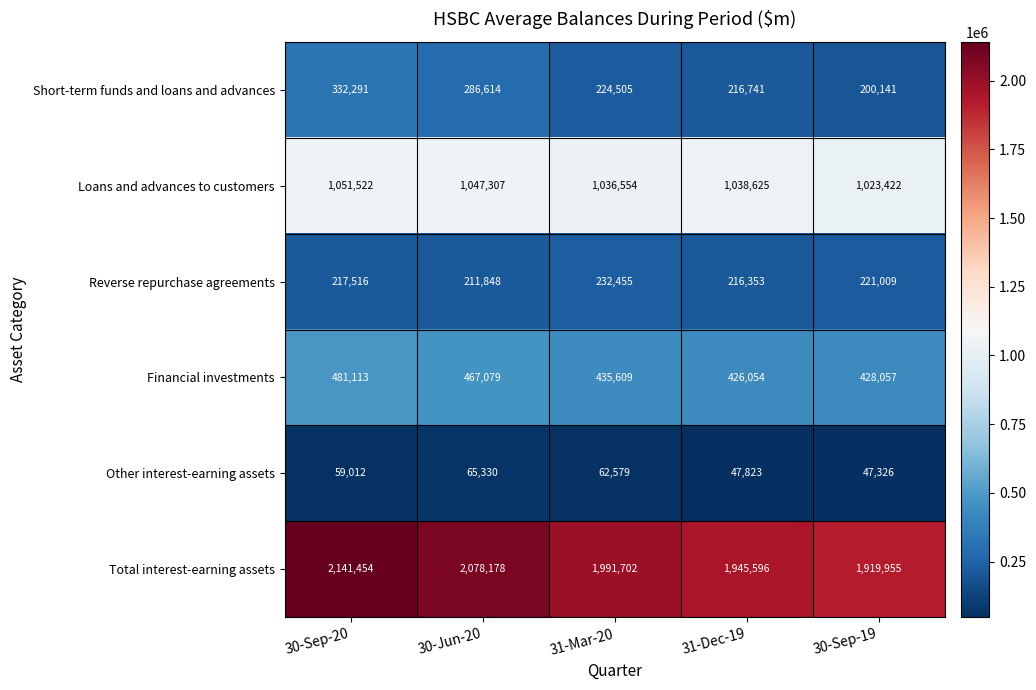

Reading left to right, extract all data points from this chart.

Short-term funds and loans and advances: 30-Sep-20=332291	30-Jun-20=286614	31-Mar-20=224505	31-Dec-19=216741	30-Sep-19=200141
Loans and advances to customers: 30-Sep-20=1051522	30-Jun-20=1047307	31-Mar-20=1036554	31-Dec-19=1038625	30-Sep-19=1023422
Reverse repurchase agreements: 30-Sep-20=217516	30-Jun-20=211848	31-Mar-20=232455	31-Dec-19=216353	30-Sep-19=221009
Financial investments: 30-Sep-20=481113	30-Jun-20=467079	31-Mar-20=435609	31-Dec-19=426054	30-Sep-19=428057
Other interest-earning assets: 30-Sep-20=59012	30-Jun-20=65330	31-Mar-20=62579	31-Dec-19=47823	30-Sep-19=47326
Total interest-earning assets: 30-Sep-20=2141454	30-Jun-20=2078178	31-Mar-20=1991702	31-Dec-19=1945596	30-Sep-19=1919955